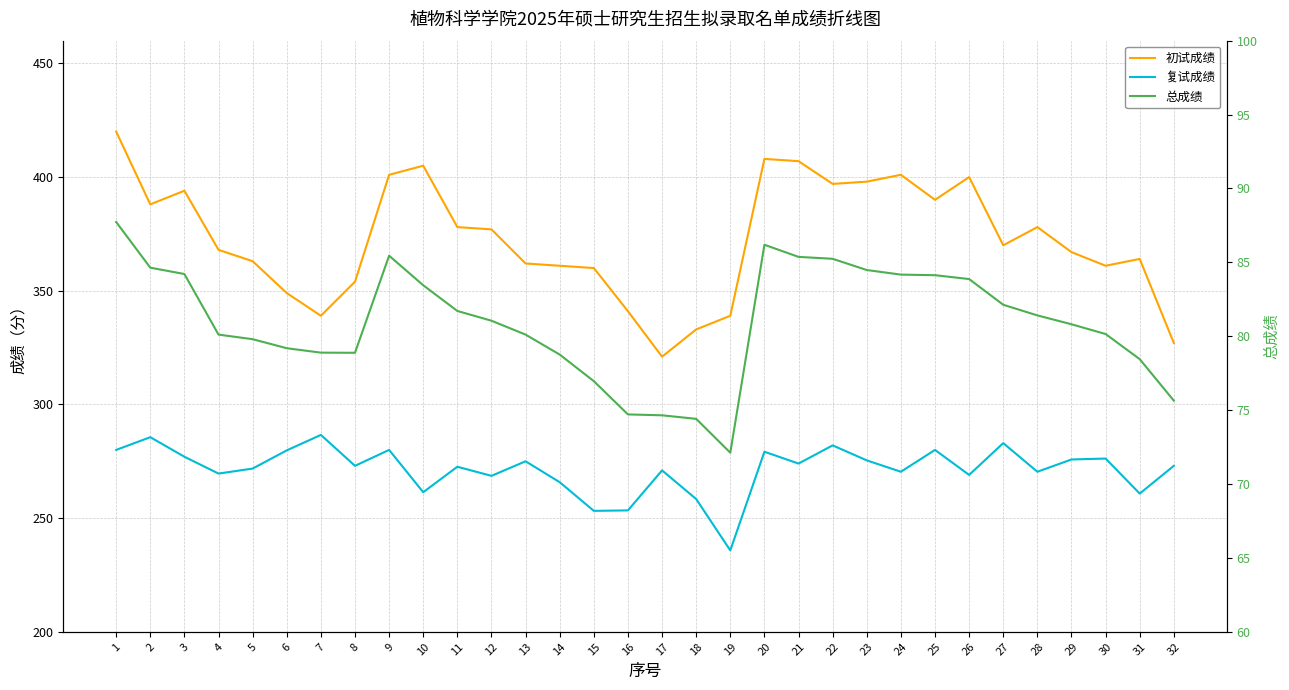

True or false: 总成绩 has a value of 141.4 at 21.

False